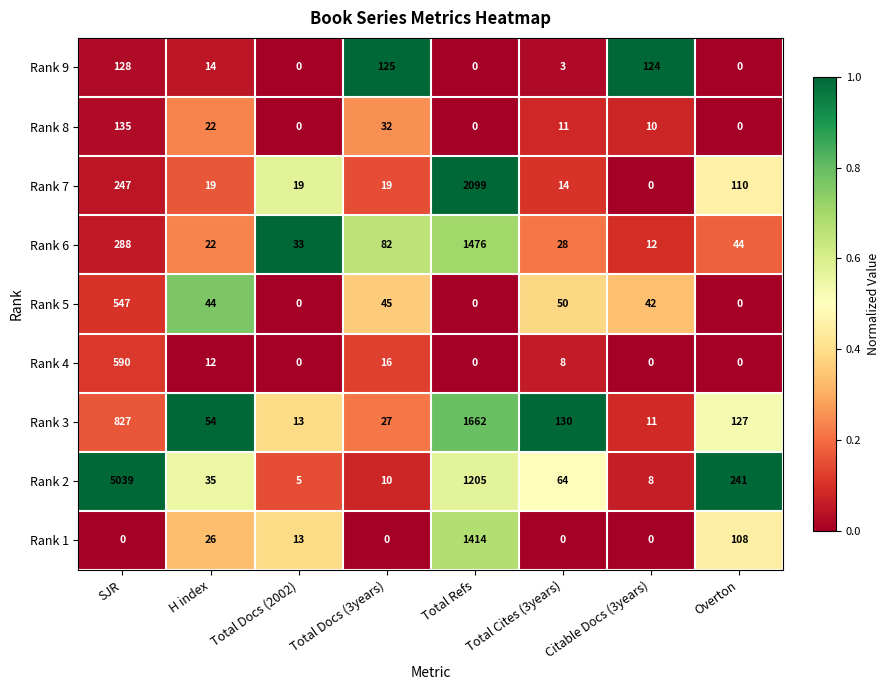

What is the total value across all series at Total Refs?

7856